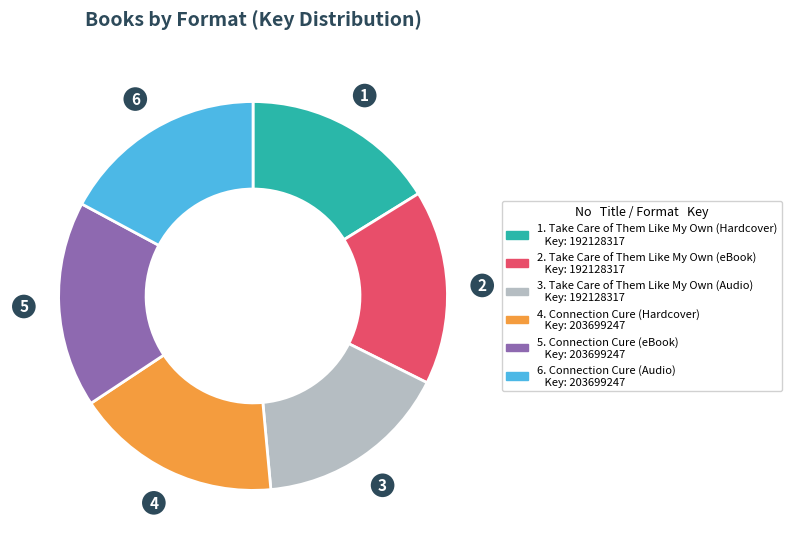

Does any single category account for the majority?

No